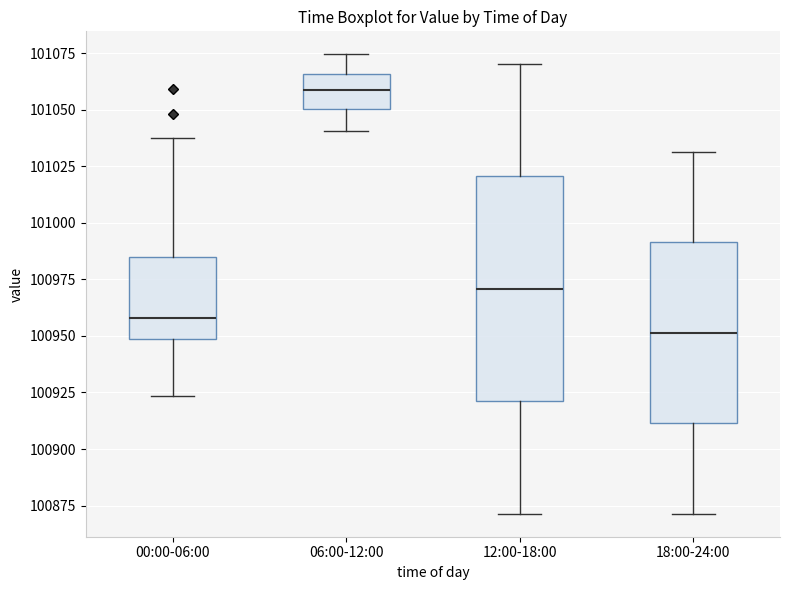

Where does the upper whisker of the box for 18:00-24:00 end on the y-axis? The values are not printed on the chart, so give them approximately, as read against the axis.

101030